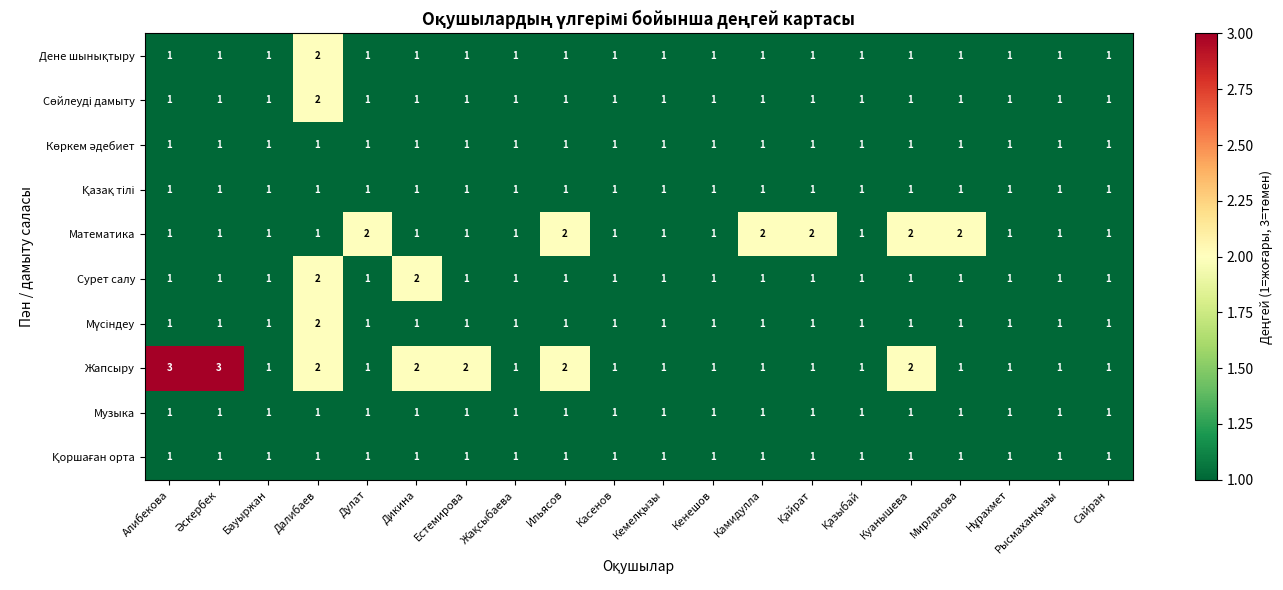

Count the number of data series in this chart.

10